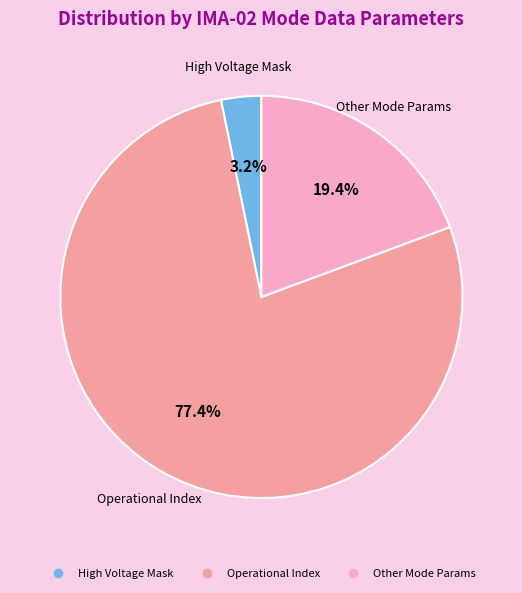

Is there a majority slice in this chart?

Yes